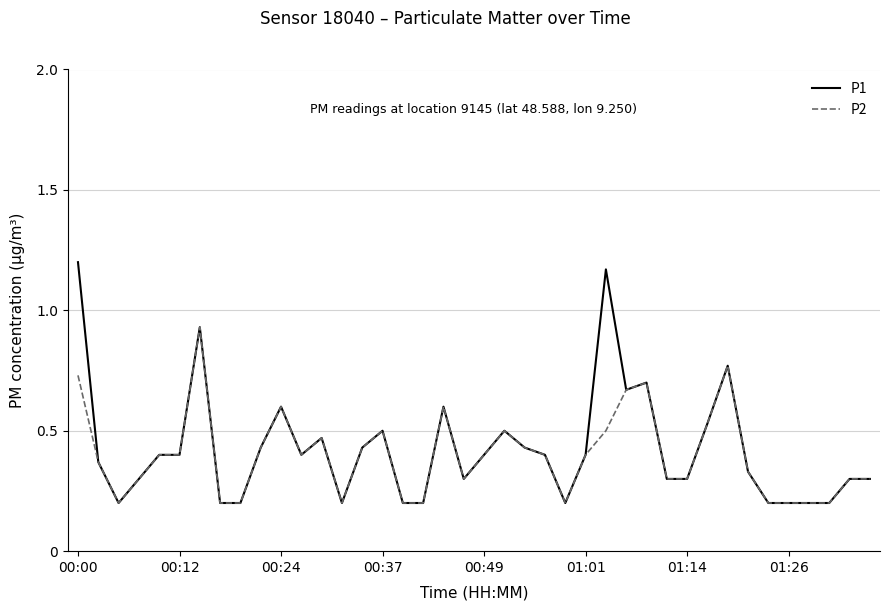

What is the difference between the maximum and second lowest values in the P1 series?

1.0